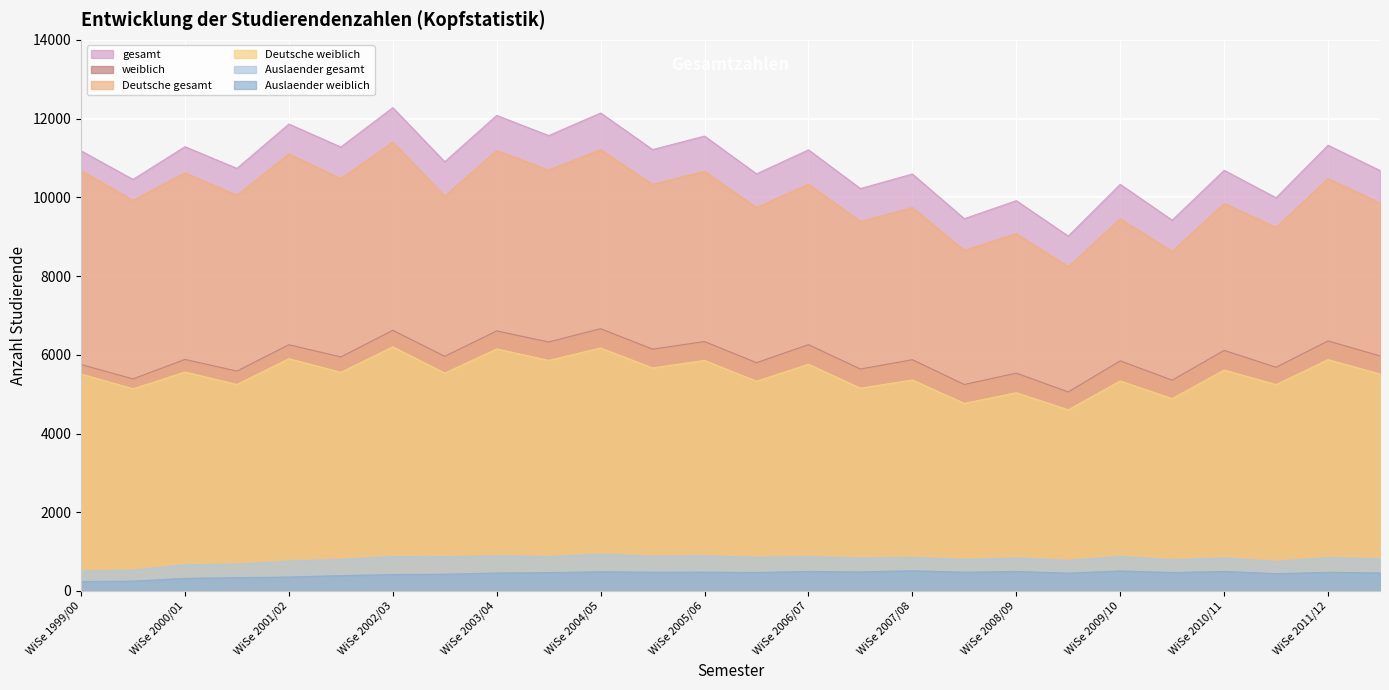

How many lines are shown in the chart?

6